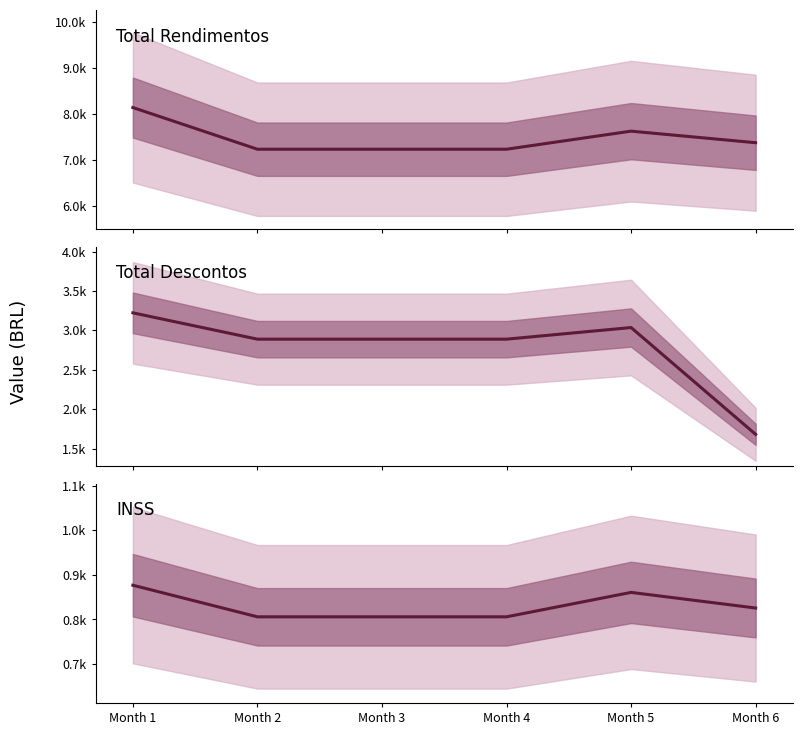

True or false: Total Descontos has a value of 3036.0 at Month 5.

True